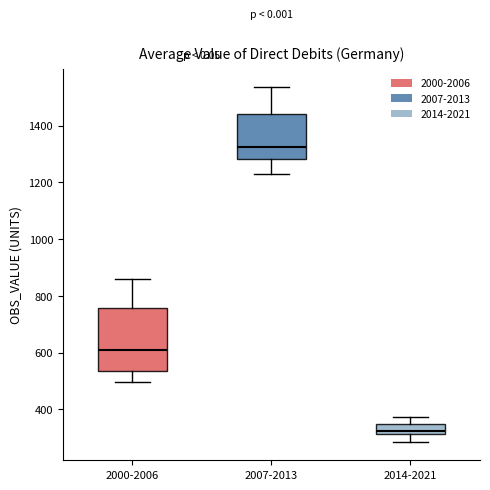

Where does the lower whisker of the box for 2014-2021 end on the y-axis? The values are not printed on the chart, so give them approximately, as read against the axis.

280